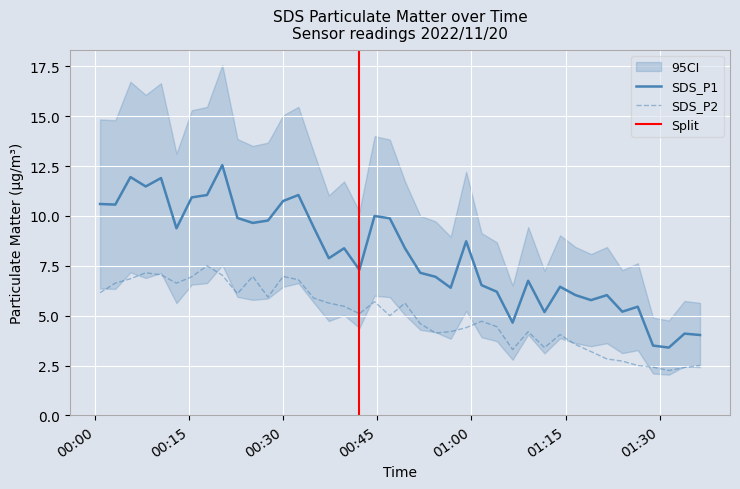

Rank the series by their maximum value, from highest to lowest.

SDS_P1, SDS_P2